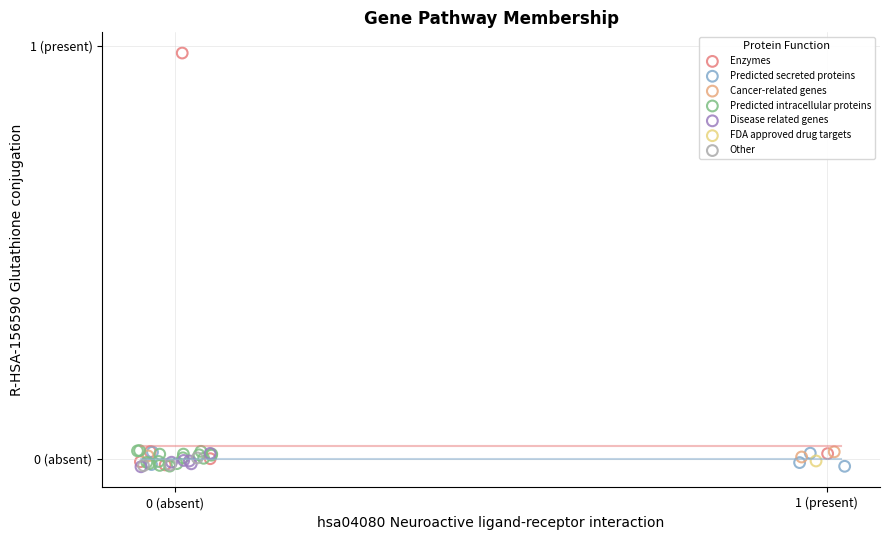

What are all the series names shown in the legend?

Enzymes, Predicted secreted proteins, Cancer-related genes, Predicted intracellular proteins, Disease related genes, FDA approved drug targets, Other